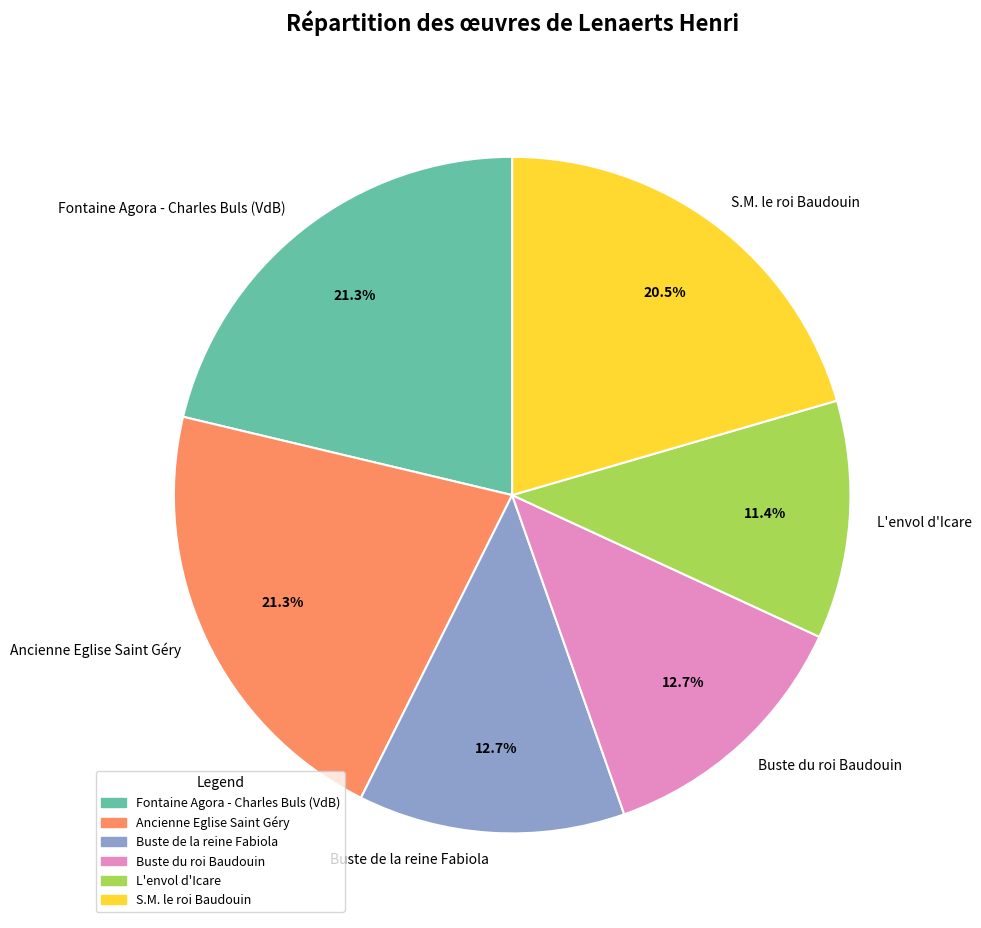

Does any single category account for the majority?

No